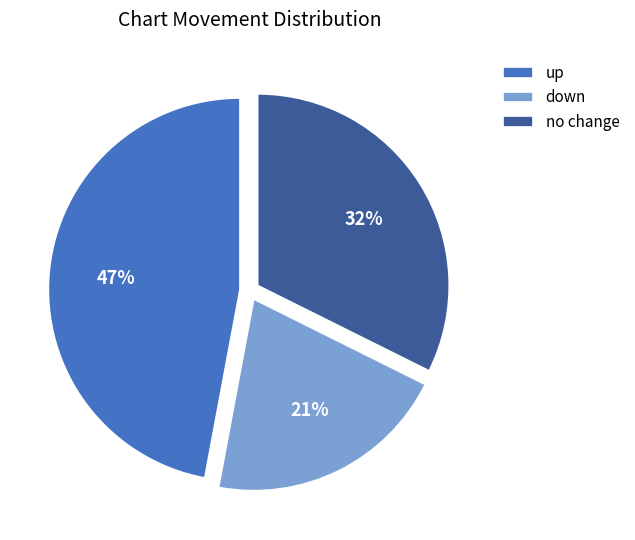

What is the largest slice in the pie chart?

up